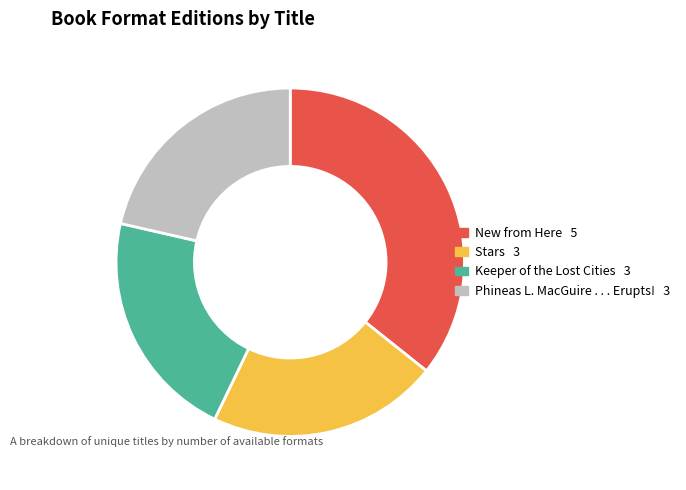

Does Phineas L. MacGuire . . . Erupts! account for over 50% of the chart?

No